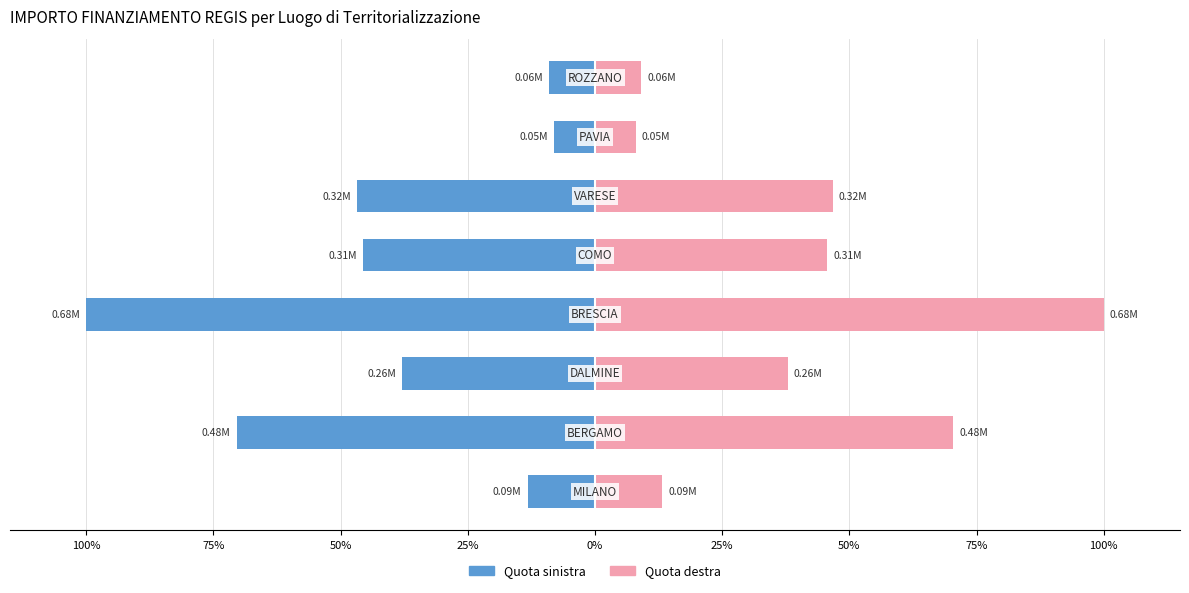

What is the sum of all PNRR (sinistra) values?

-331.0